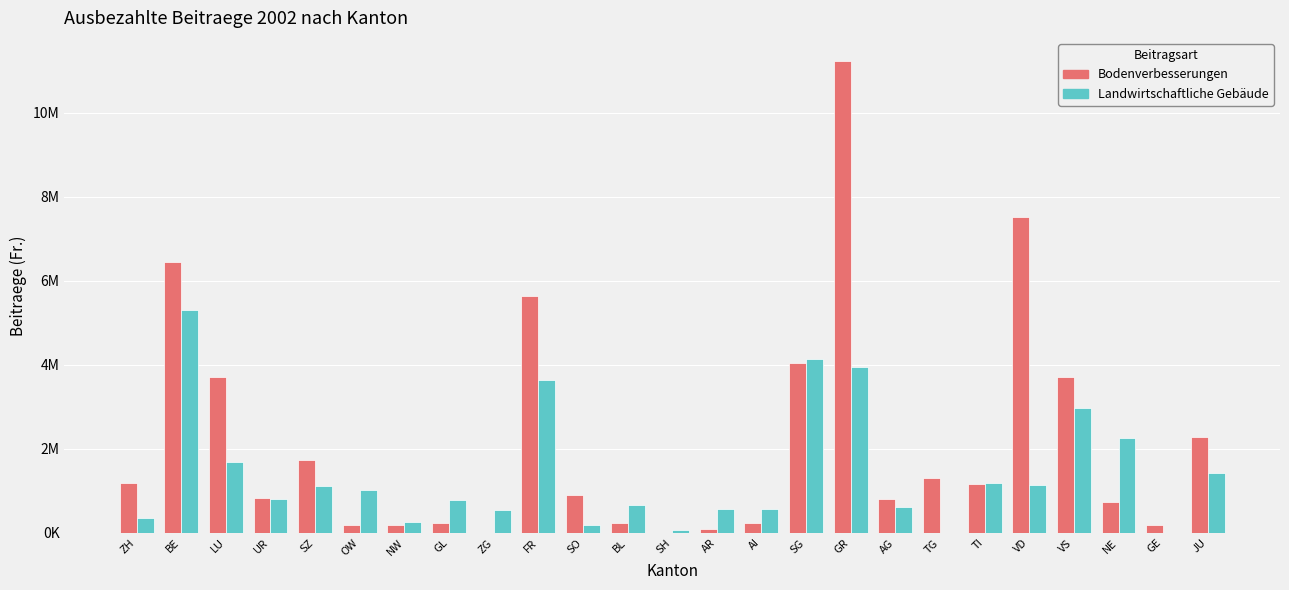

Are the bars horizontal?

No